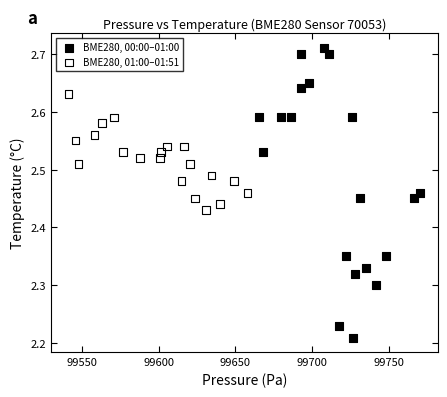

Which series contains the lowest Y value?

BME280, 00:00–01:00